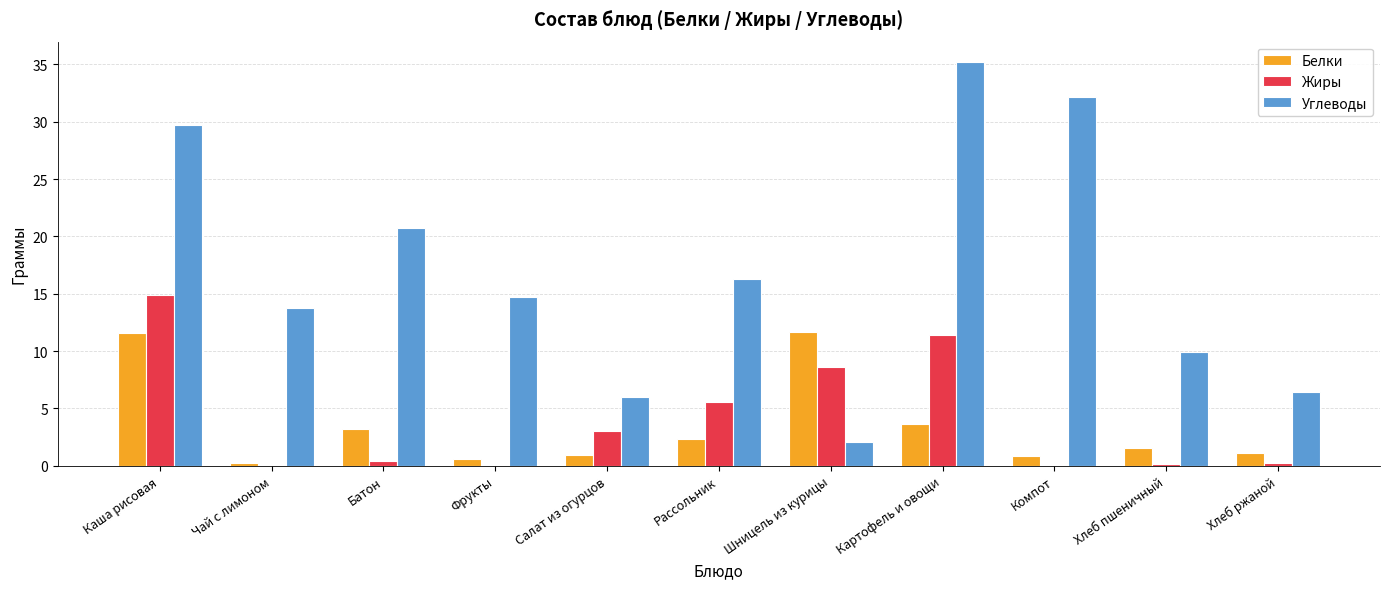

What is the sum of all Углеводы values?

187.0